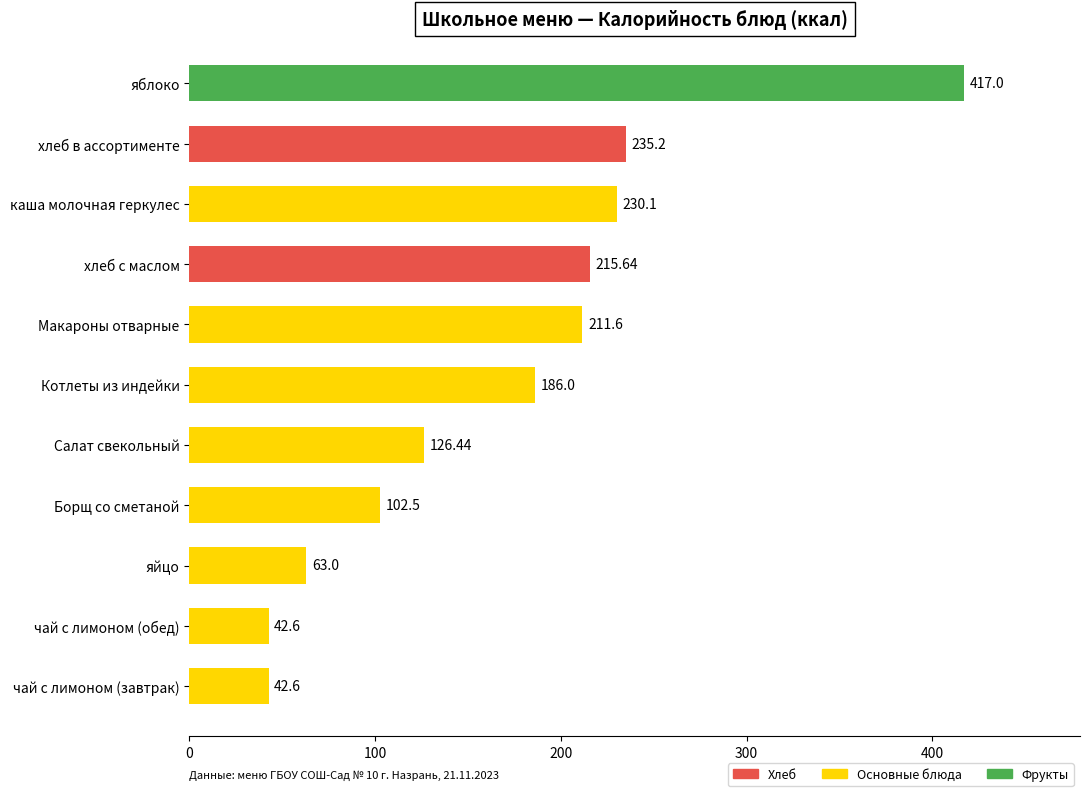

What is the difference between the second highest and minimum values?

192.6